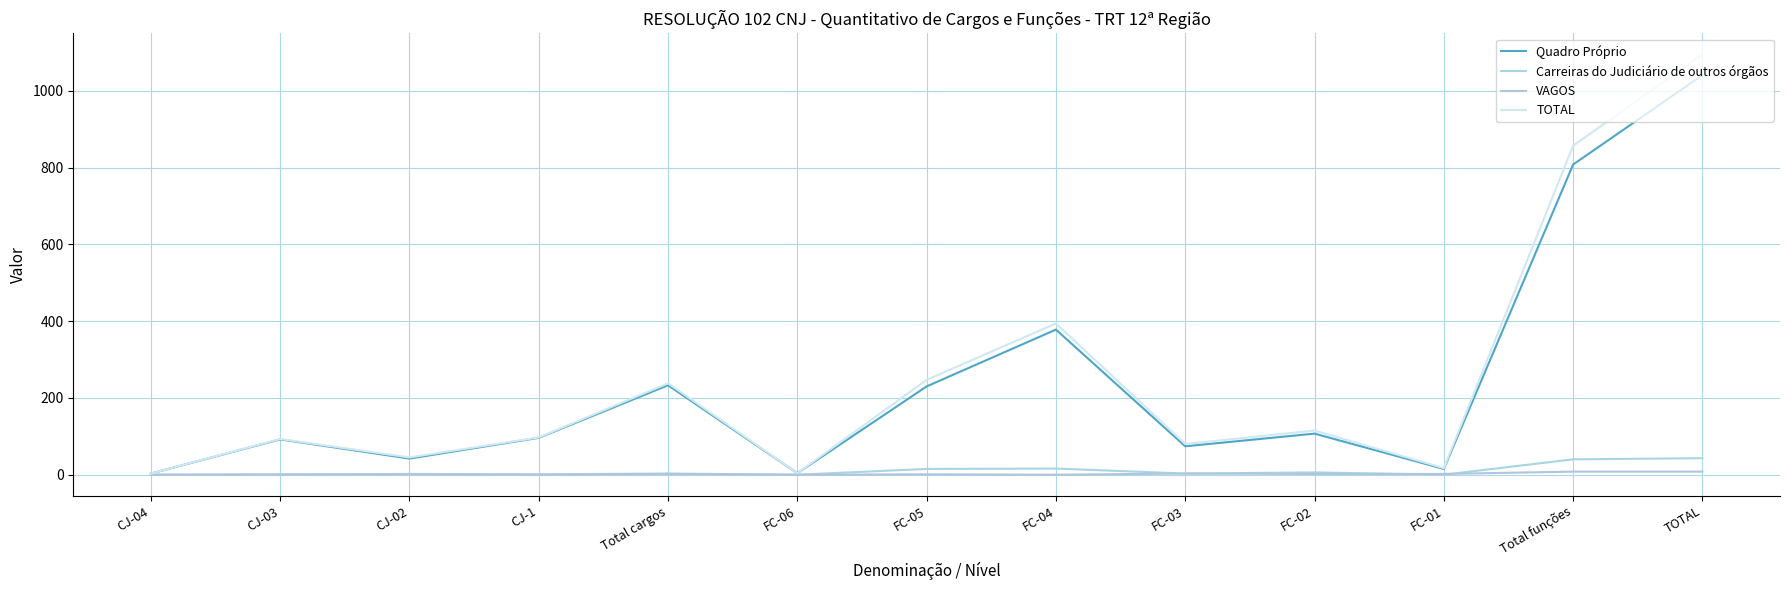

What is the approximate value of Quadro Próprio at FC-03, to the nearest 50?

50